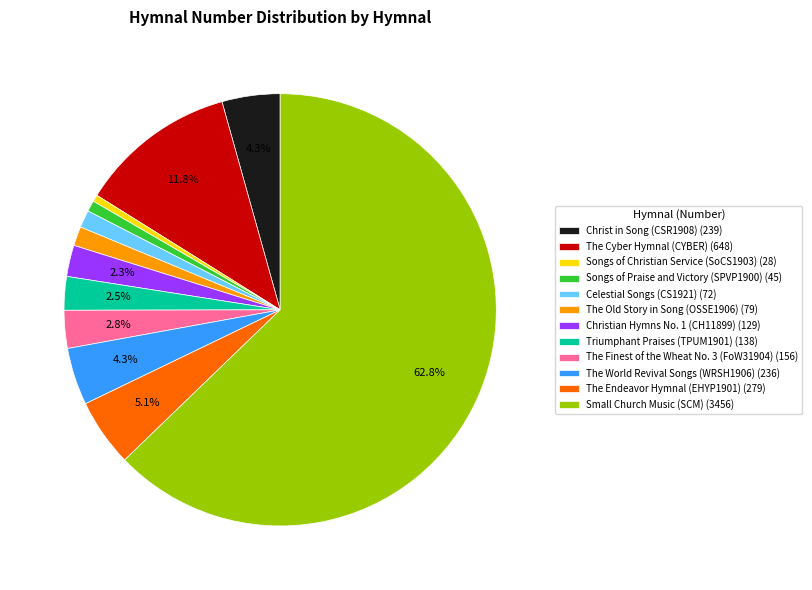

Combined, do Celestial Songs (CS1921) (72) and The Cyber Hymnal (CYBER) (648) account for over 50%?

No